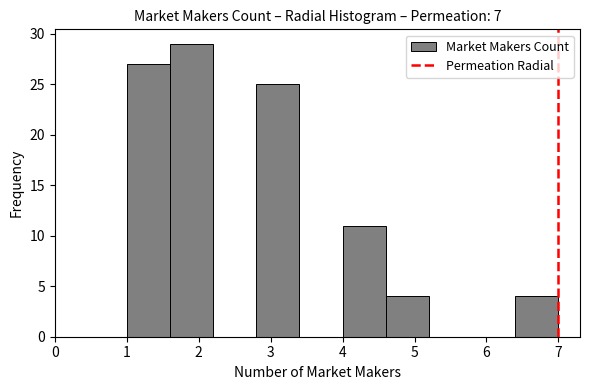

Which range on the x-axis has the tallest bar?

1.6 to 2.2